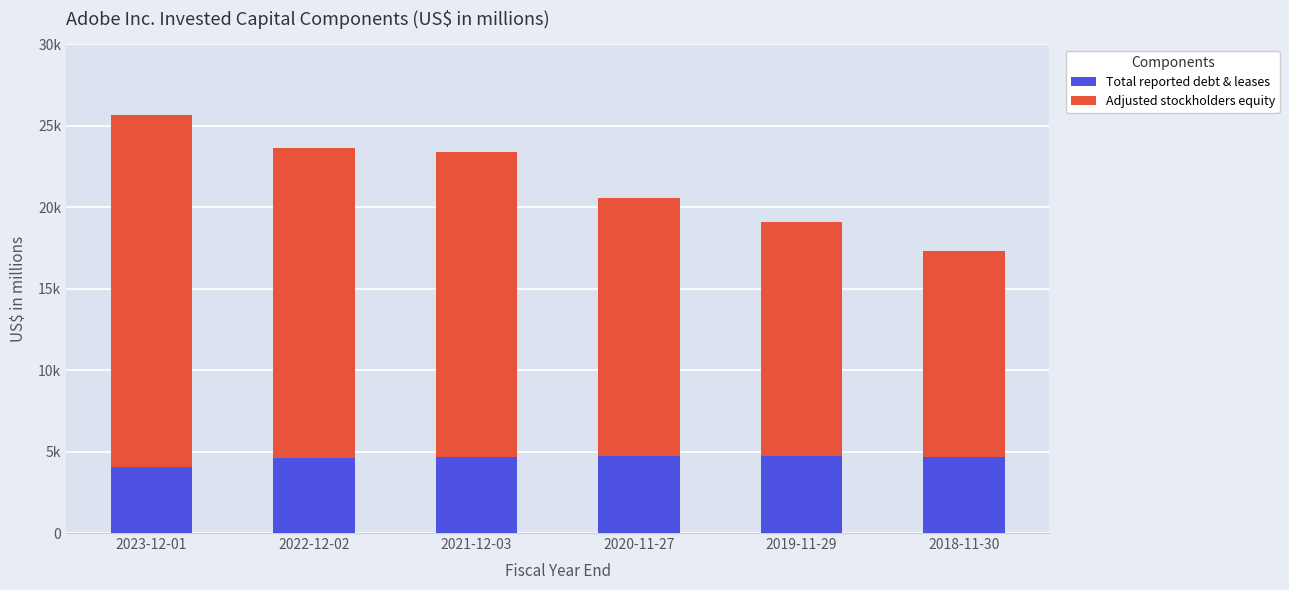

Between 2022-12-02 and 2018-11-30, which series saw the biggest shift?

Adjusted stockholders equity